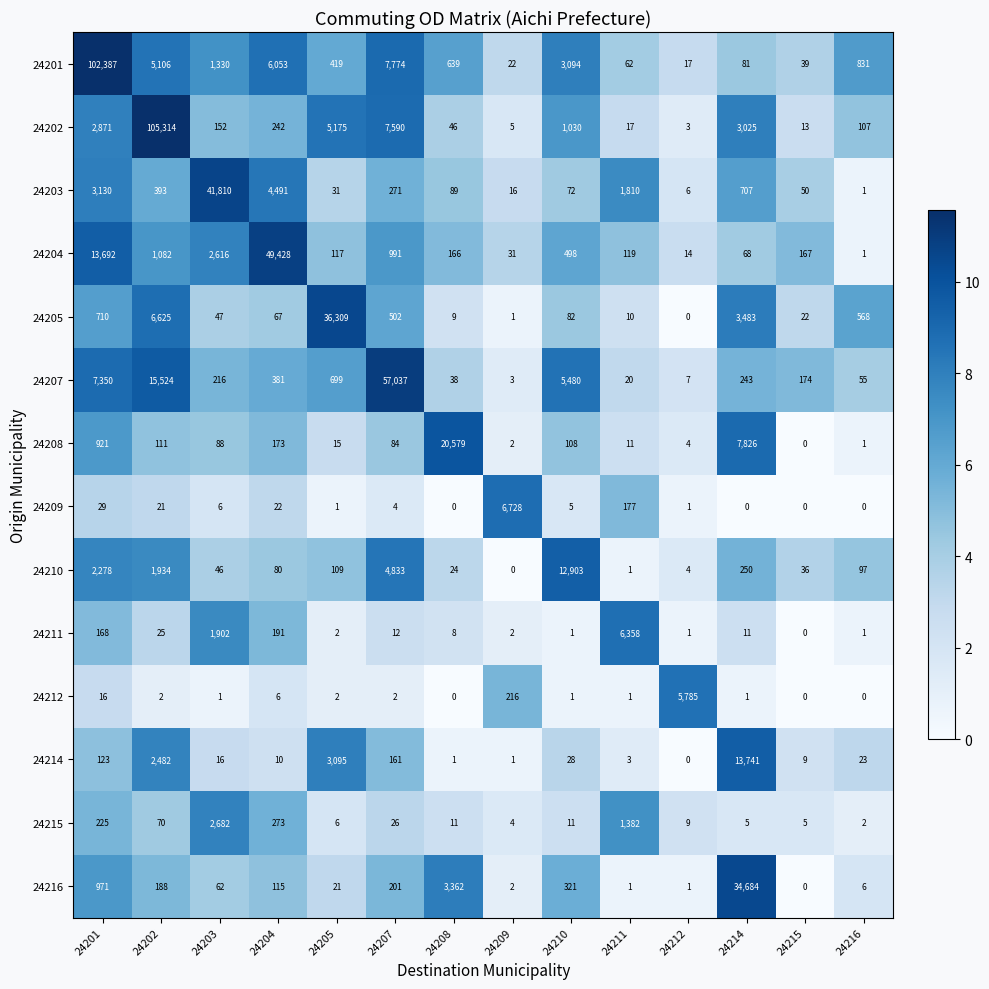

Where is 24210 nearest to the value 6451?

24207